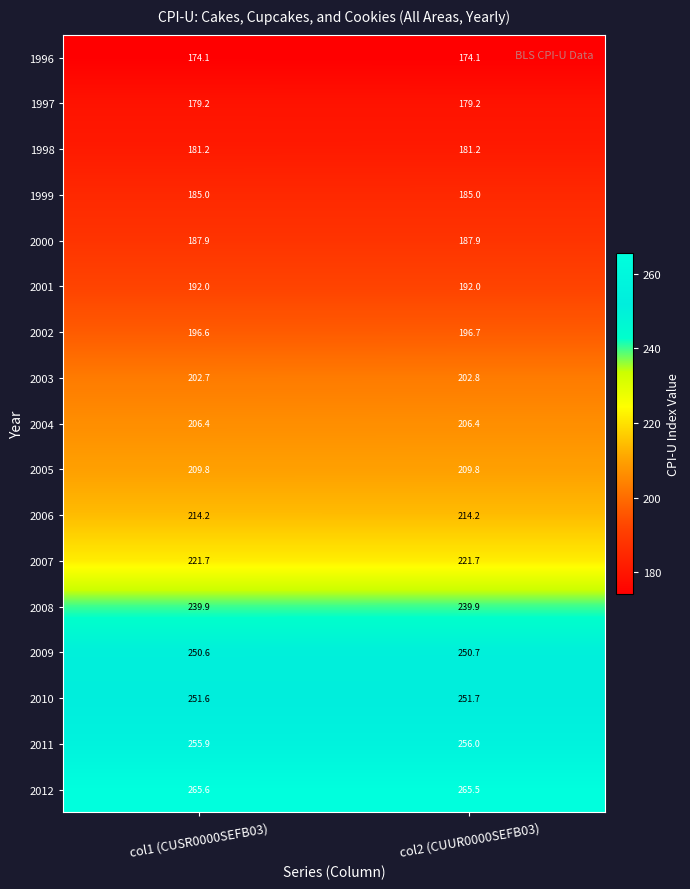

True or false: 1998 has a value of 288.3 at col2 (CUUR0000SEFB03).

False